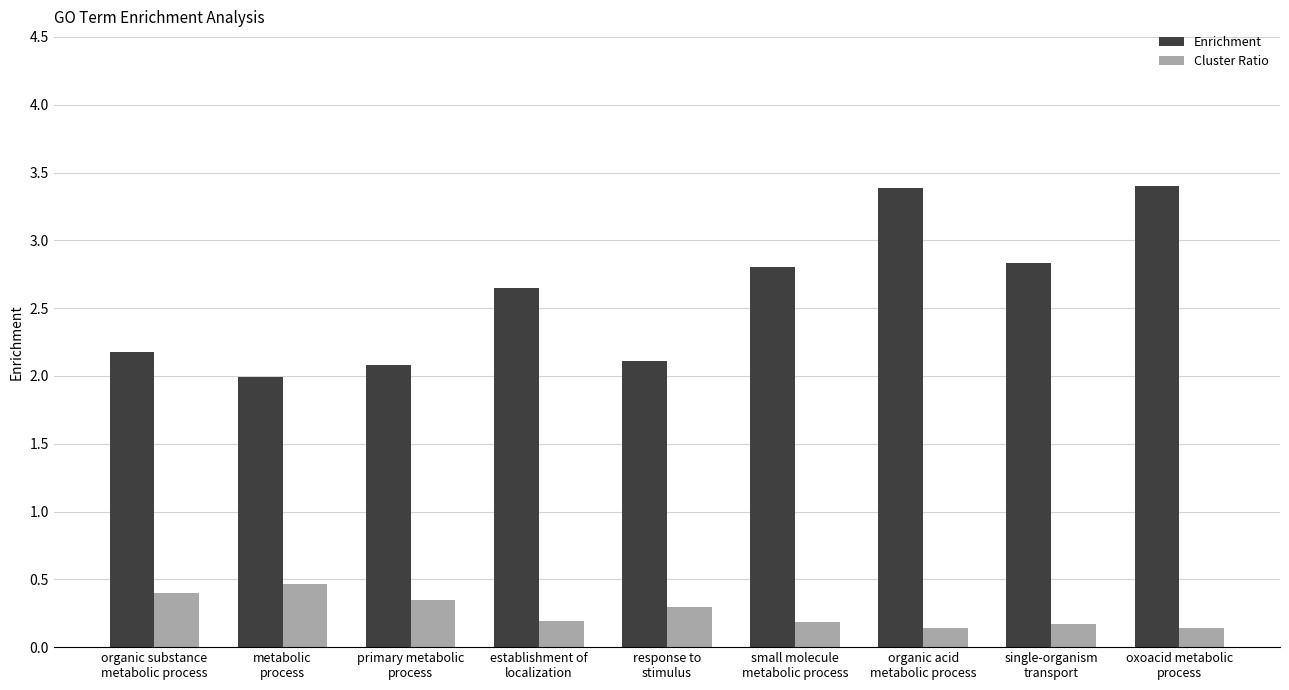

Is it true that Cluster Ratio equals 0.5 at metabolic
process?

True